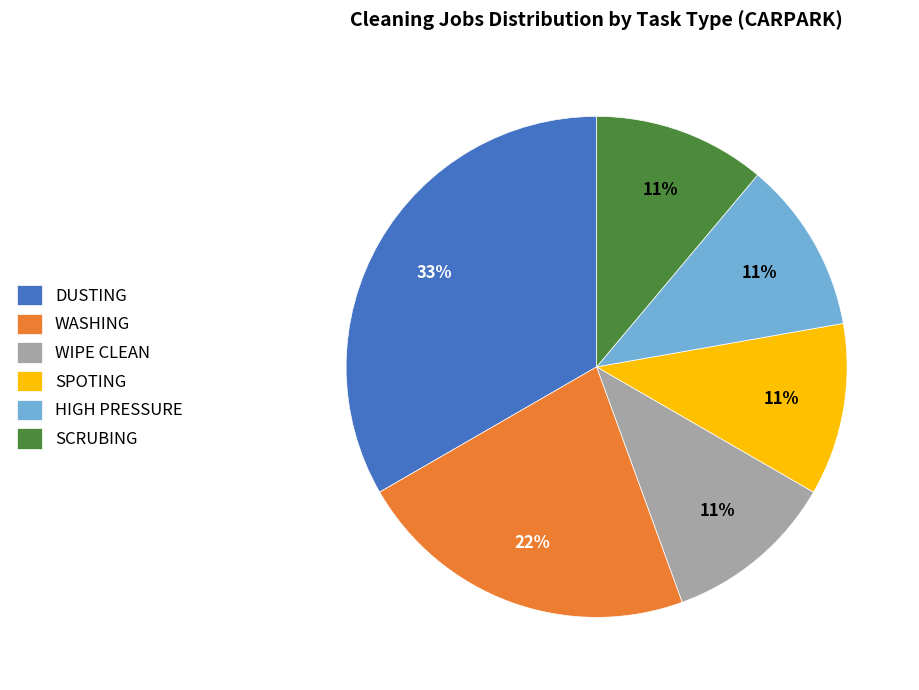

To the nearest percent, what is the difference between the largest and smallest slice percentages?

22%